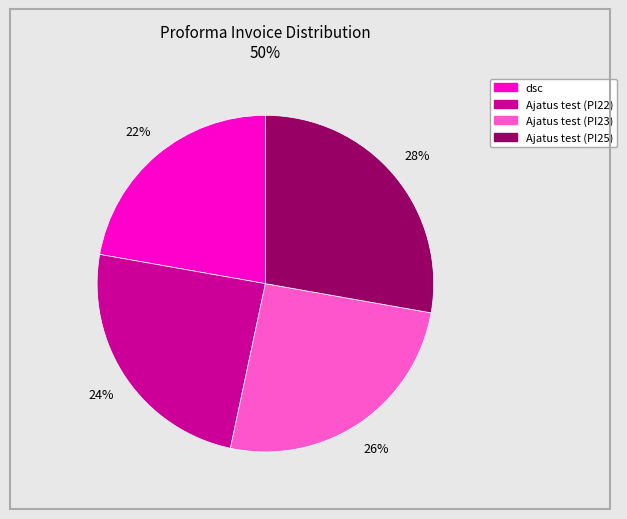

True or false: Ajatus test (PI25) accounts for 28% of the total.

True